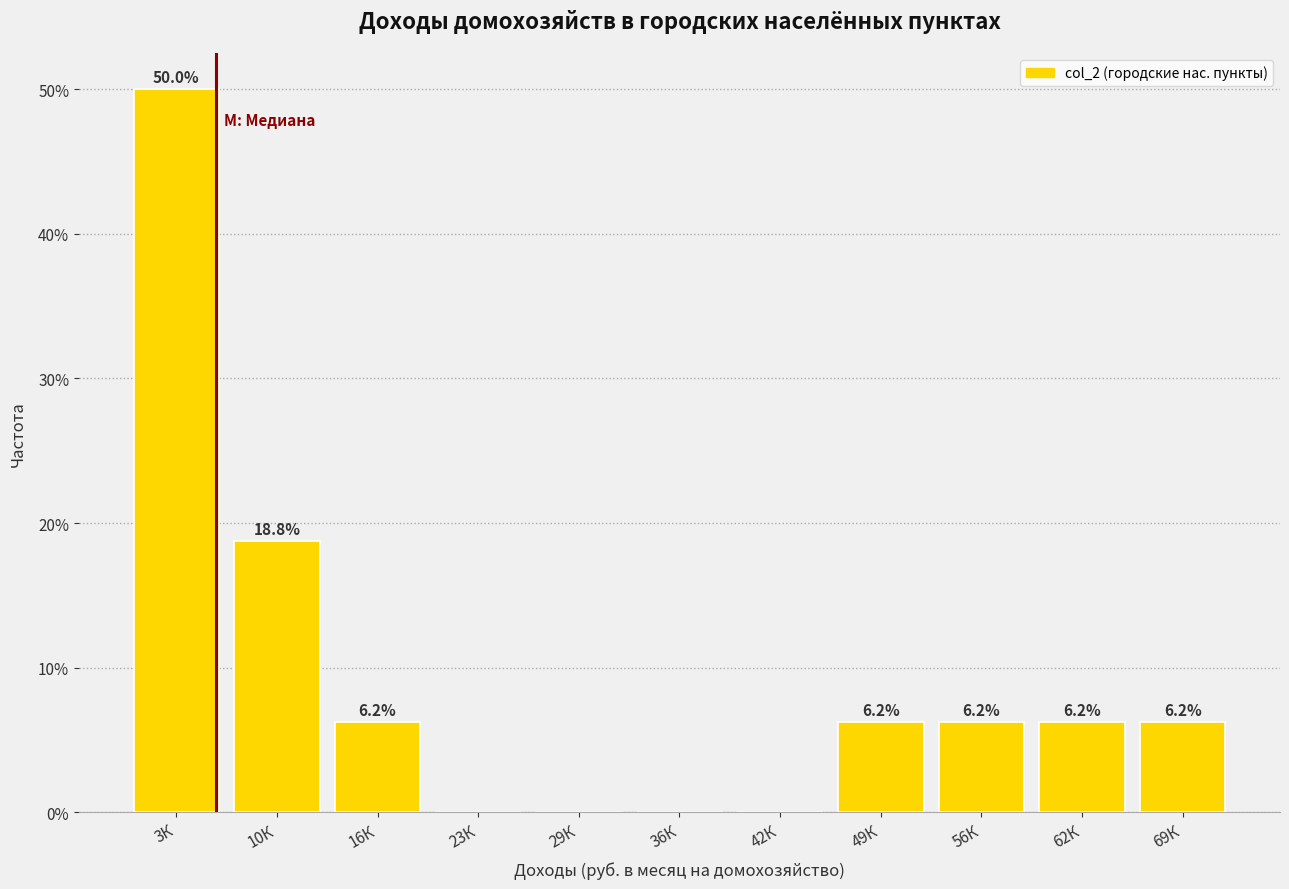

Is it true that the value at 3К is 50.0?

True